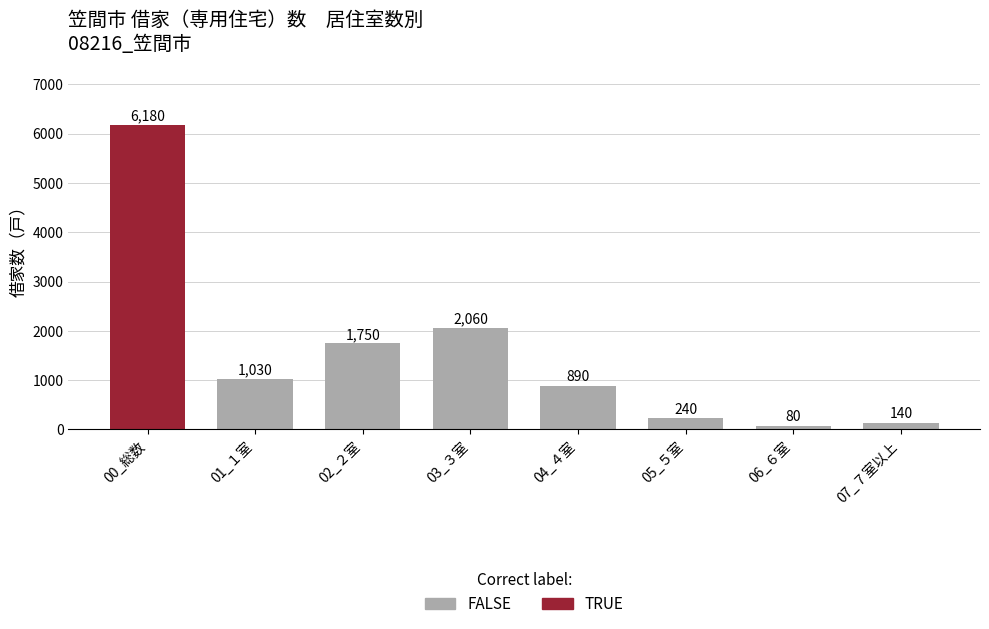

What is the ratio of the value at 00_総数 to the value at 04_４室?

6.9